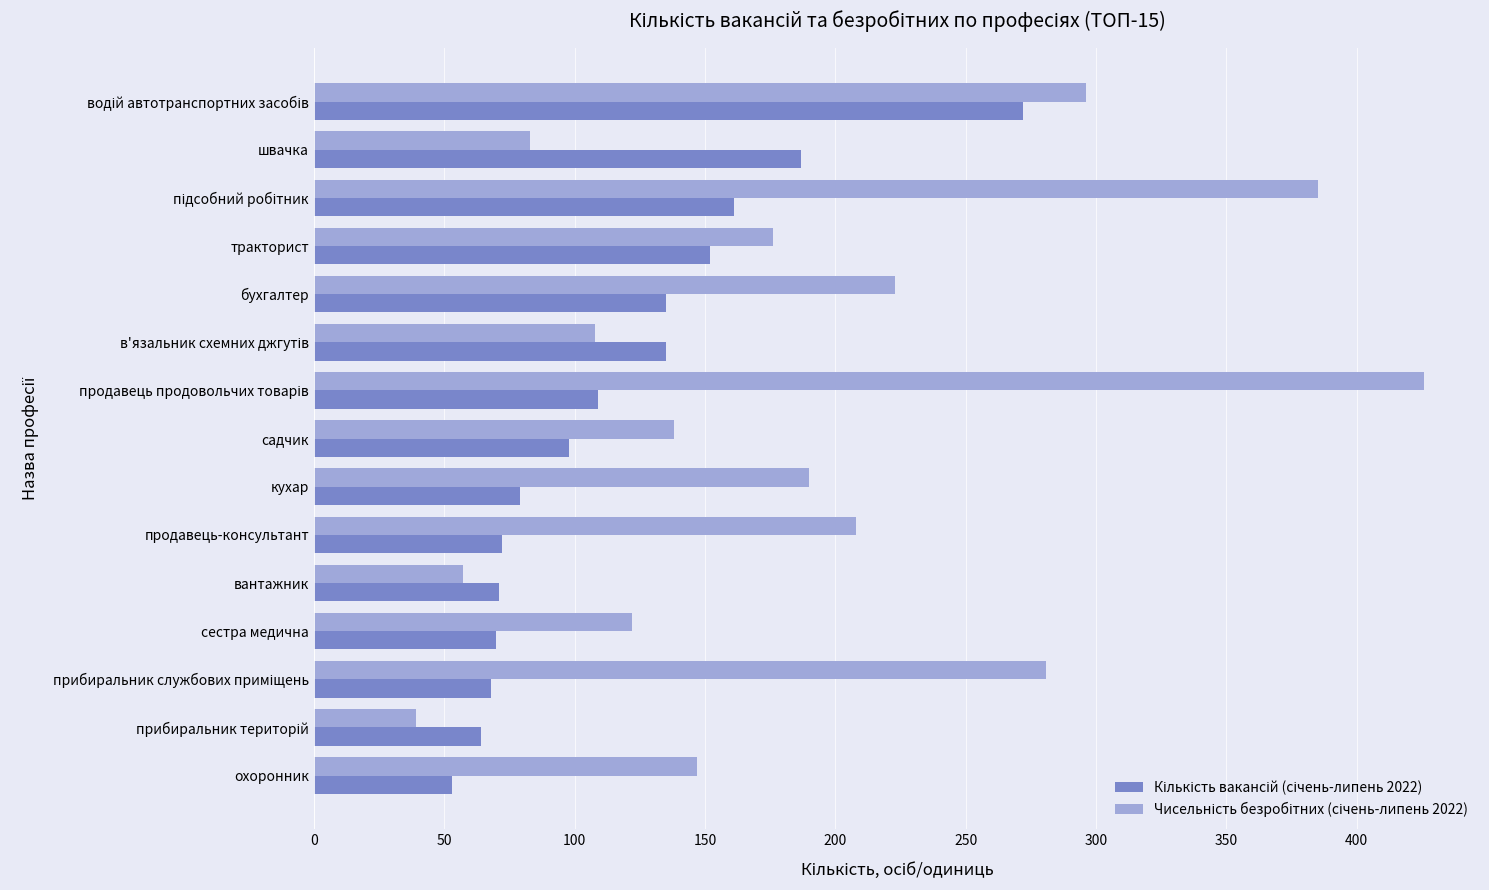

What is the spread (max minus min) of values at швачка?

104